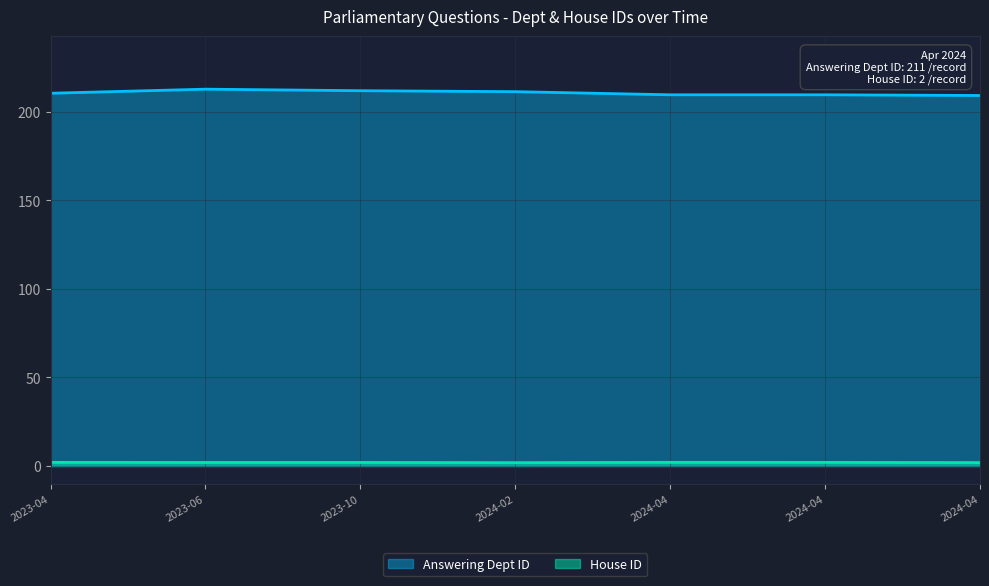

At how many categories does at least one series exceed 45?

7